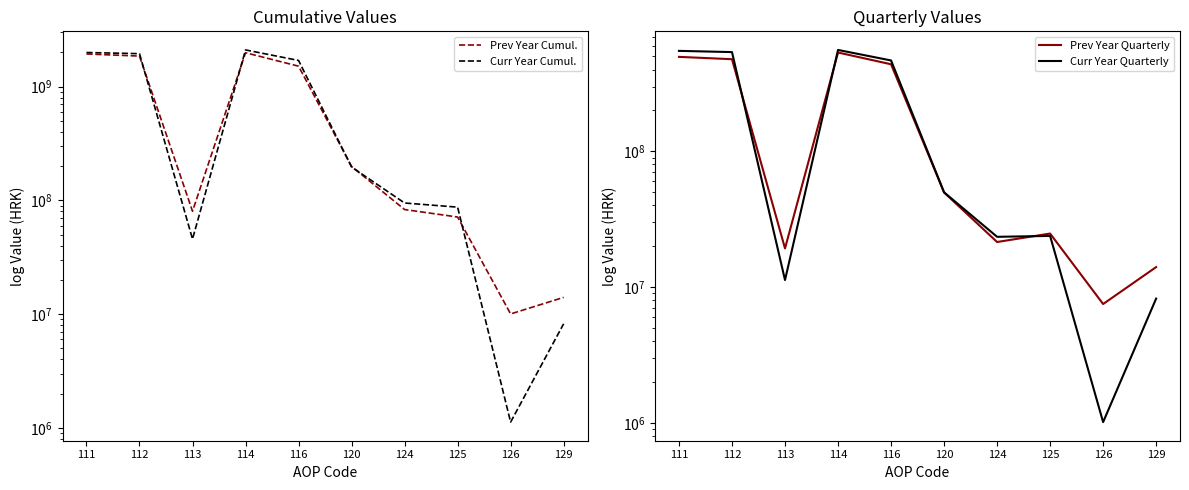

Reading left to right, extract all data points from this chart.

Prev Year Cumul.: 111=1933699714	112=1853436176	113=80263538	114=1982855551	116=1510804940	120=198552007	124=83083590	125=71398765	126=10044338	129=14045257
Curr Year Cumul.: 111=1992064419	112=1946363143	113=45701276	114=2098509858	116=1696601048	120=196430082	124=94816776	125=87191218	126=1125775	129=8231962
Prev Year Quarterly: 111=496343250	112=477064676	113=19278574	114=534339354	116=437821839	120=49788633	124=21487609	125=24802620	126=7506199	129=14045257
Curr Year Quarterly: 111=549471062	112=538196338	113=11274724	114=558194196	116=467029821	120=49895258	124=23468428	125=23825812	126=1013198	129=8231962